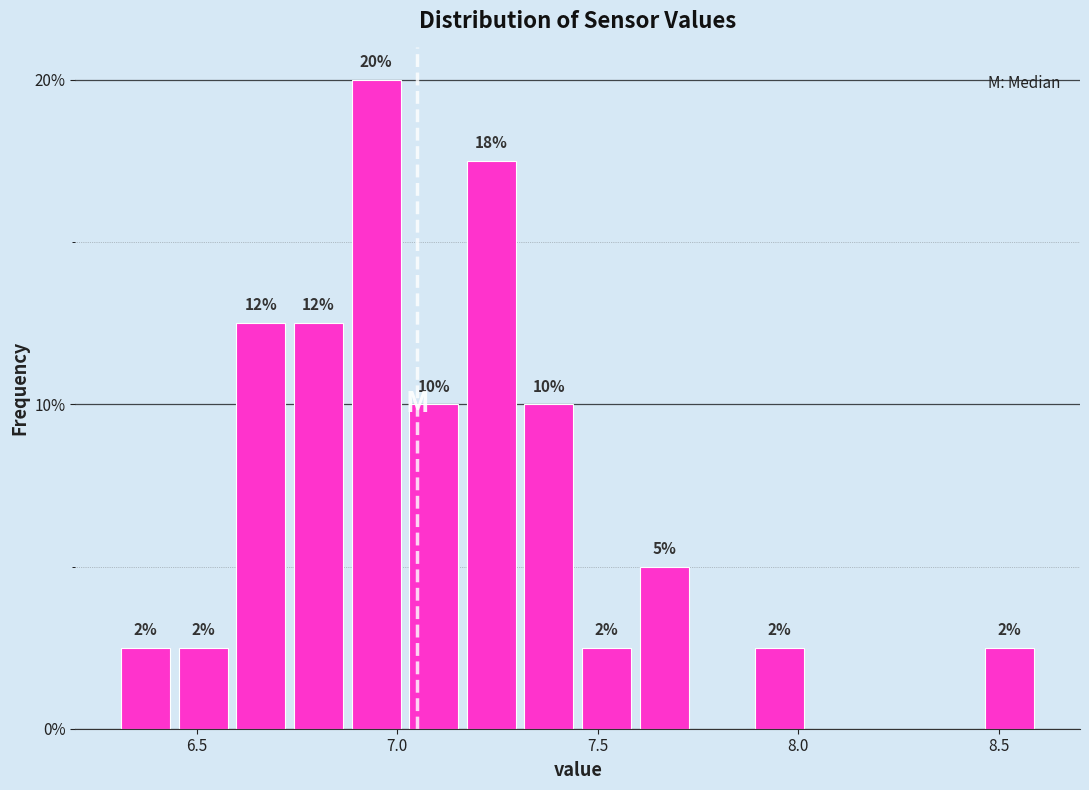

Around what value on the x-axis is the tallest bar? Give the approximate position of its centre, as read against the axis.

6.95